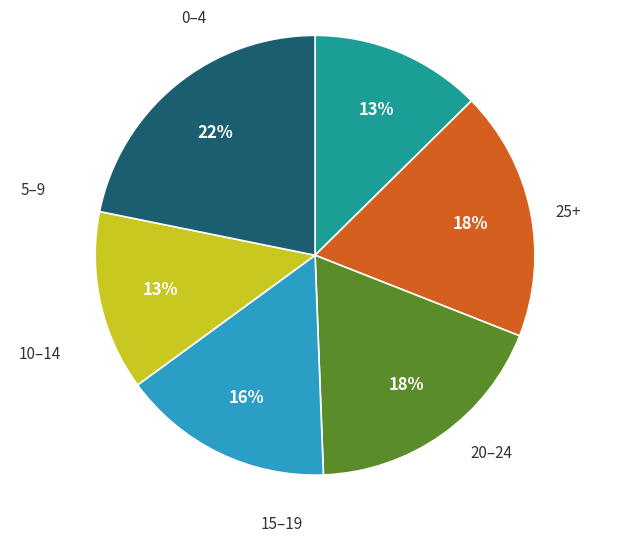

To the nearest percent, what is the average slice percentage?

17%